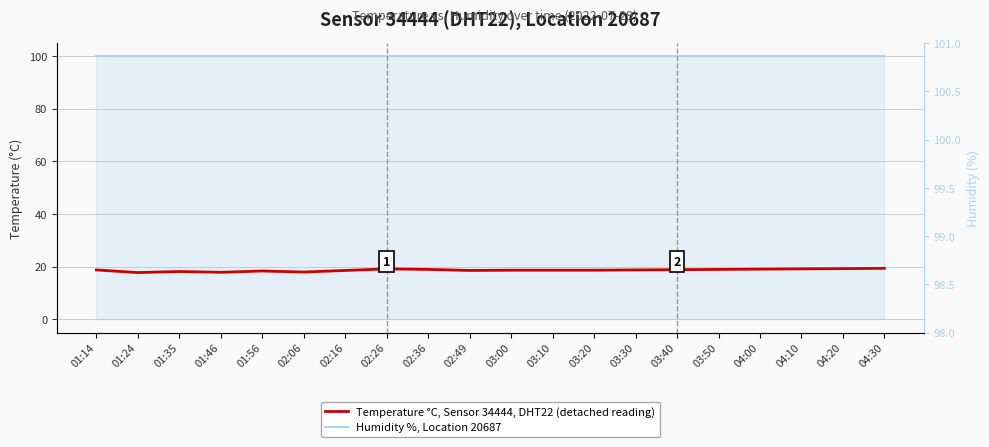

Rank the series by their maximum value, from lowest to highest.

Temperature °C, Sensor 34444, DHT22 (detached reading), Humidity %, Location 20687